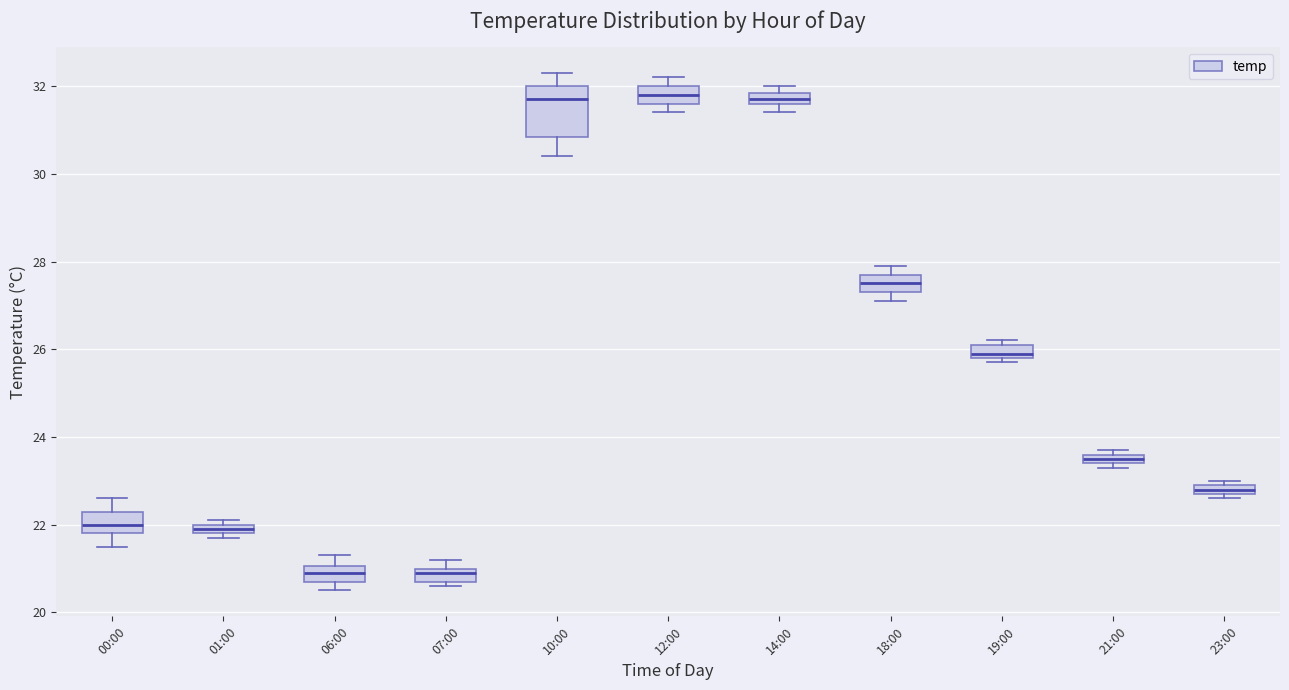

Which box is the tallest, from its lower edge to its upper edge?

10:00